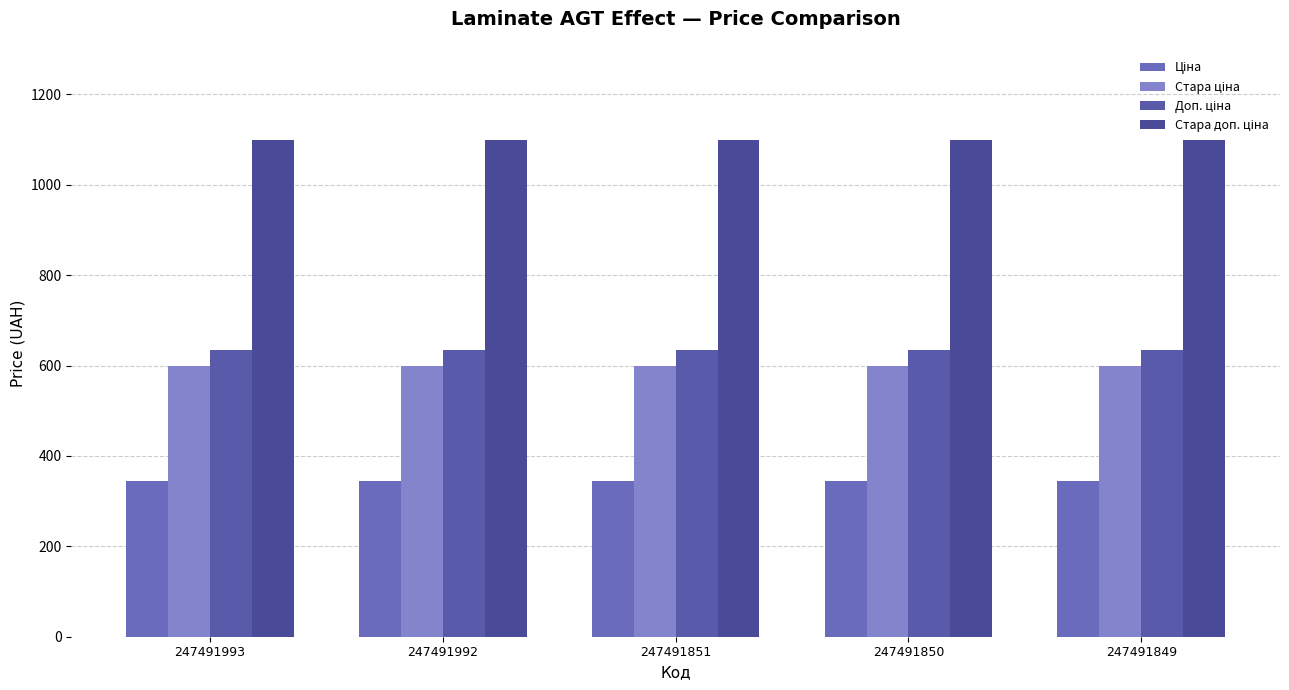

What is the greatest value displayed?

1100.0